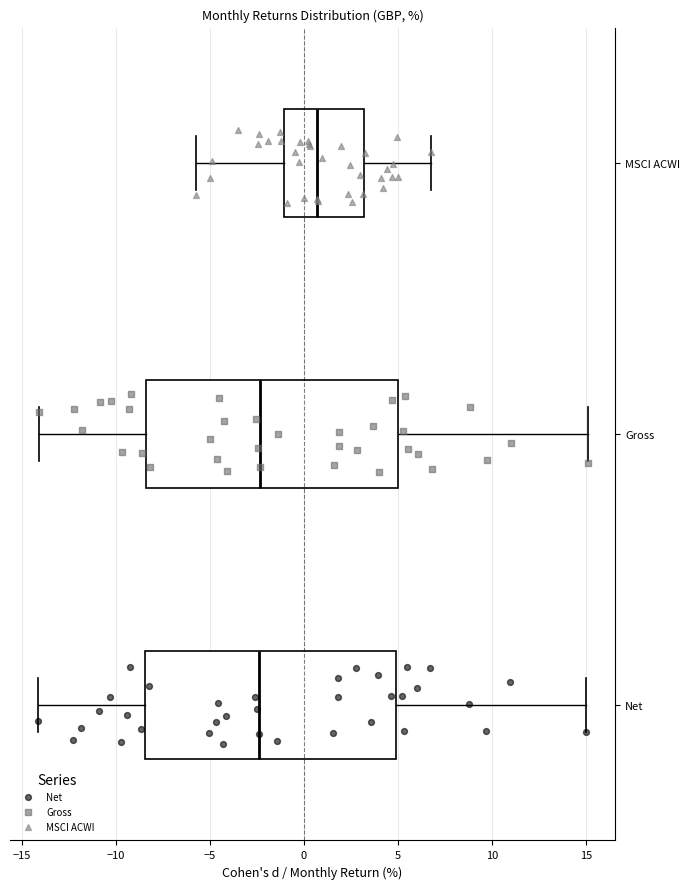

Reading bottom to top, read every box against the x-axis: the position of its median line, the range the box covers, and the ends of its whiskers. The values are not printed on the chart, so give them approximately, as read against the axis.

Net: median -2.5, box -8.5 to 5.0, whiskers -14.0 to 15.0
Gross: median -2.5, box -8.5 to 5.0, whiskers -14.0 to 15.0
MSCI ACWI: median 0.5, box -1.0 to 3.0, whiskers -5.5 to 7.0